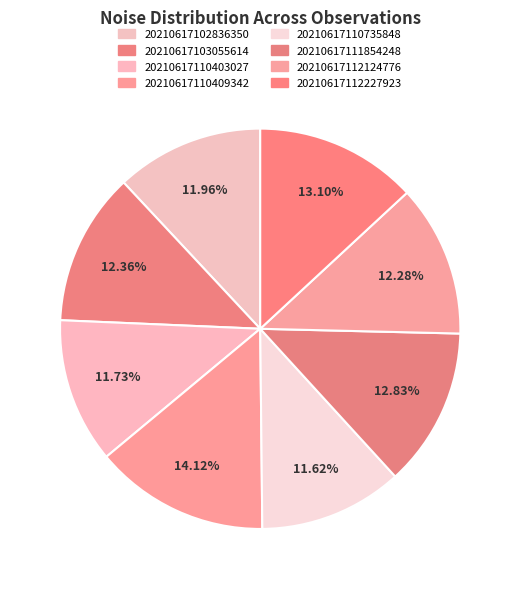

What percentage is the 20210617112124776 slice, to the nearest percent?

12%